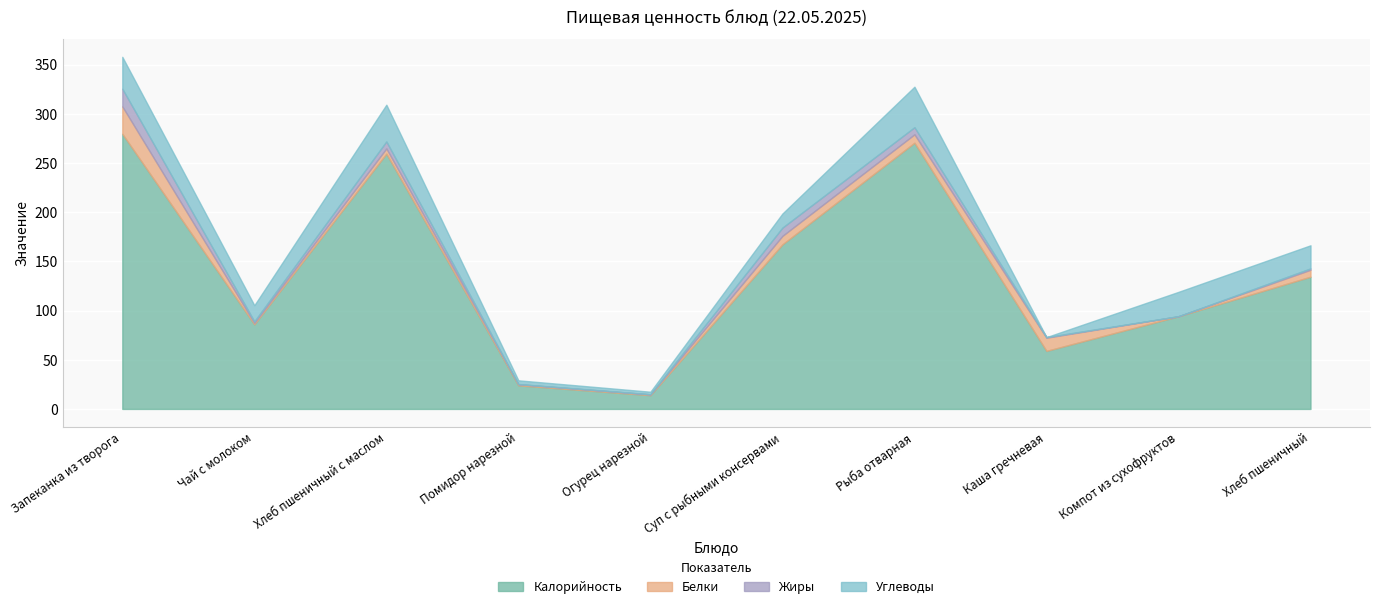

What is the value of the Белки point at the 6th from the left?

8.6